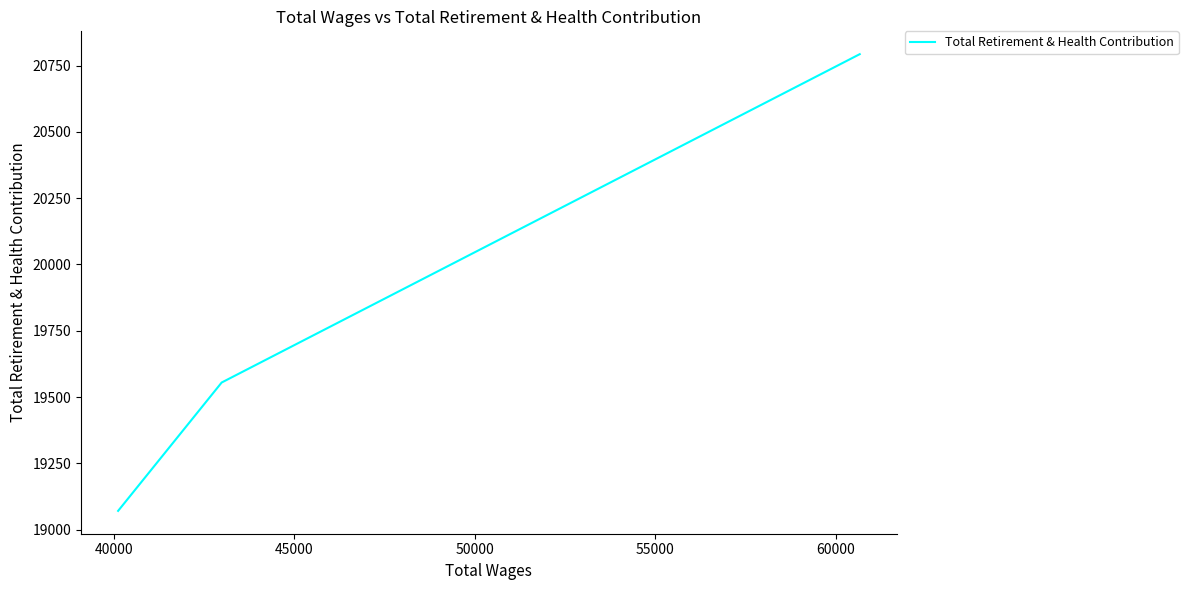

What is the greatest value displayed?

20793